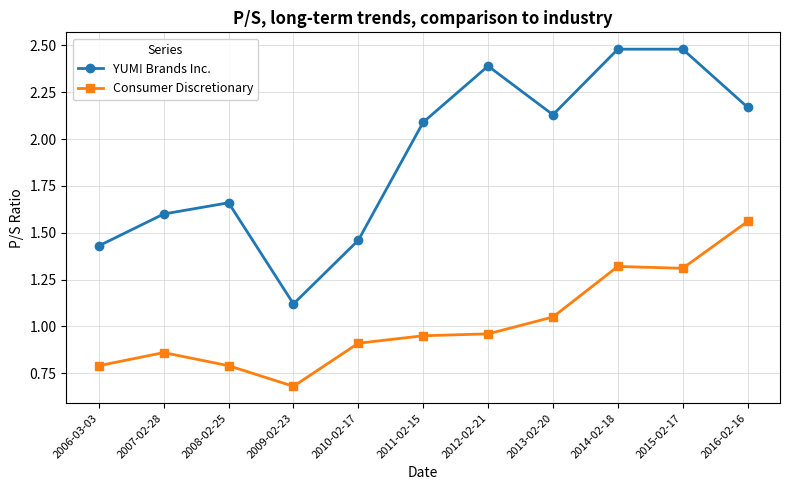

The value of YUM! Brands Inc. at 2012-02-21 is 2.4. True or false?

True